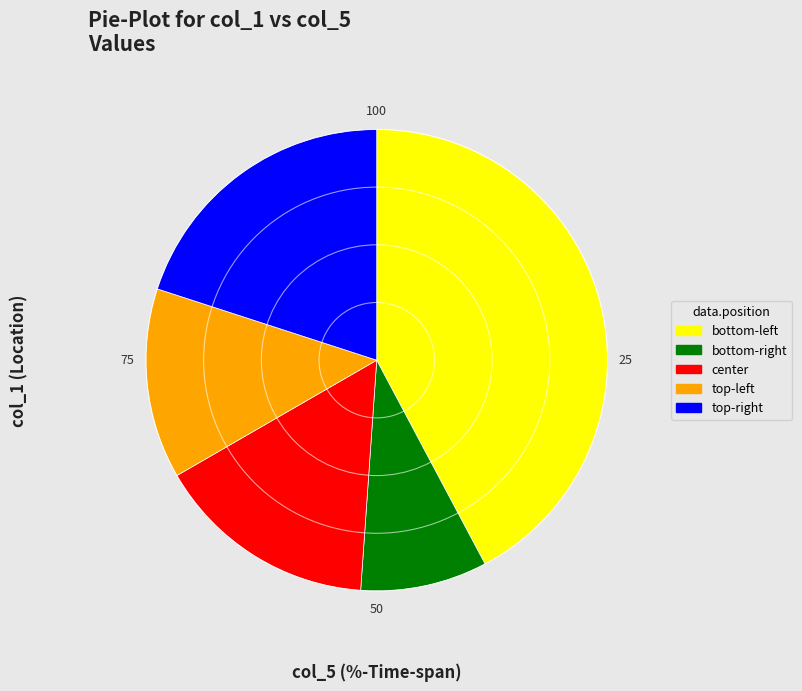

Does any single category account for the majority?

No